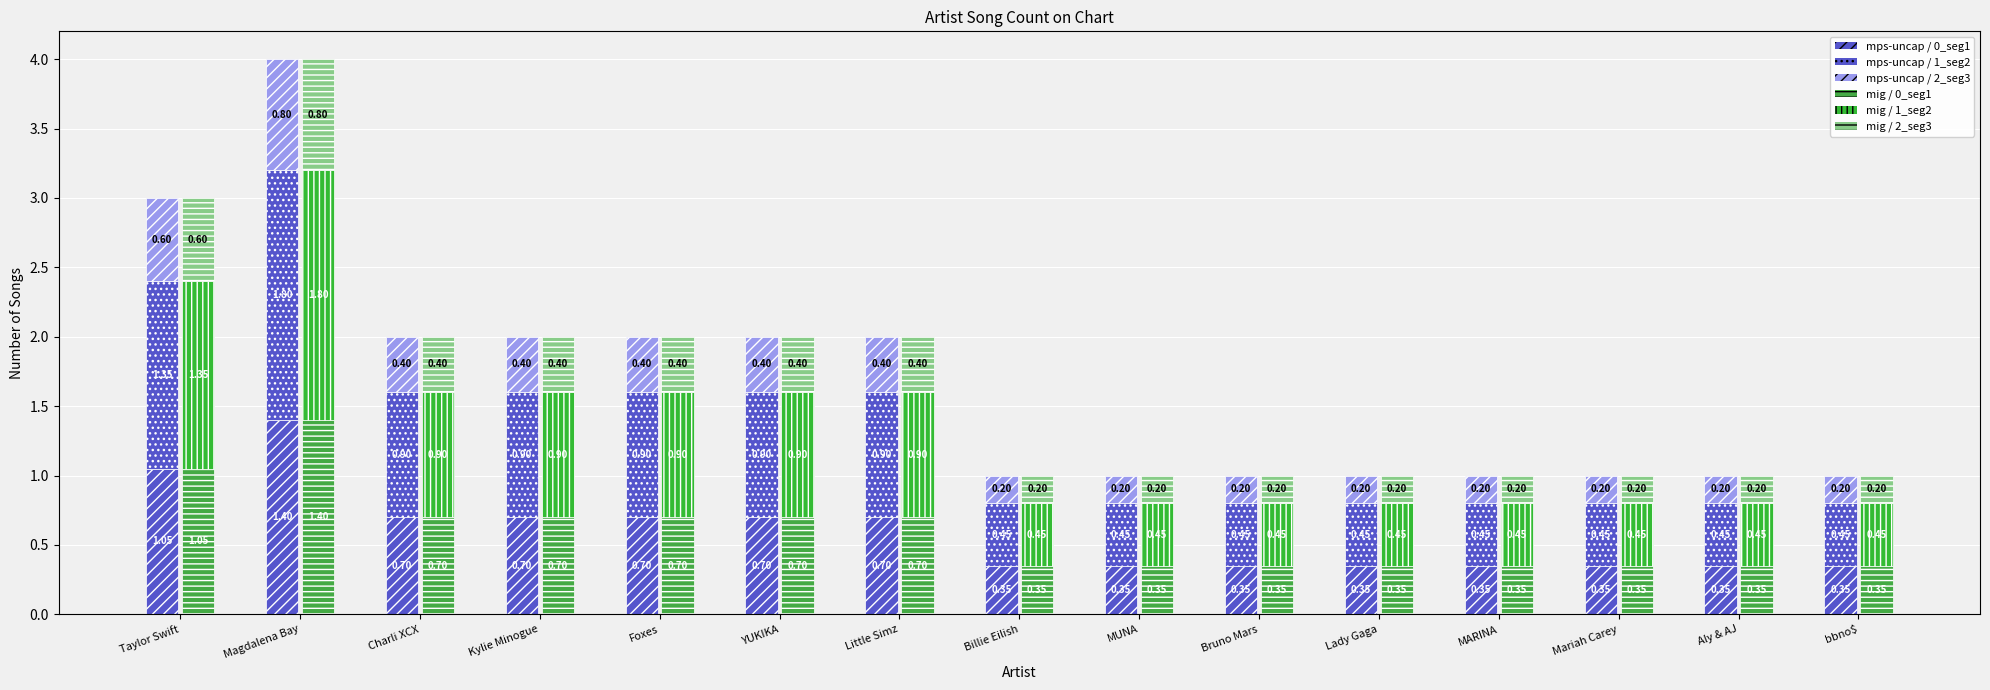

Rank the categories by Segment 2 (Blue) value from highest to lowest.

Magdalena Bay, Taylor Swift, Charli XCX, Kylie Minogue, Foxes, YUKIKA, Little Simz, Billie Eilish, MUNA, Bruno Mars, Lady Gaga, MARINA, Mariah Carey, Aly & AJ, bbno$